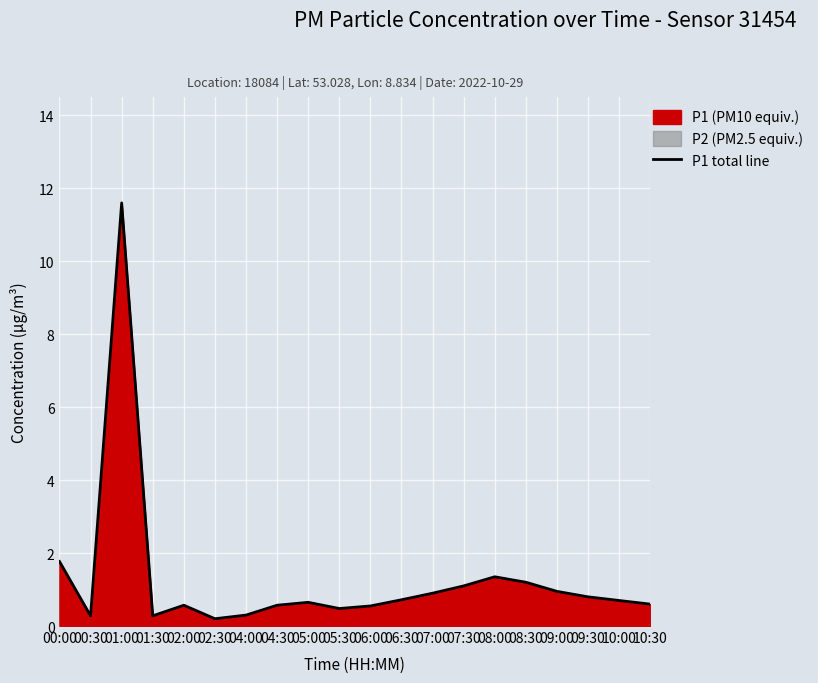

List the labels in order of value, largest first.

01:00, 00:00, 08:00, 08:30, 07:30, 09:00, 07:00, 09:30, 06:30, 10:00, 05:00, 10:30, 02:00, 04:30, 06:00, 05:30, 04:00, 00:30, 01:30, 02:30